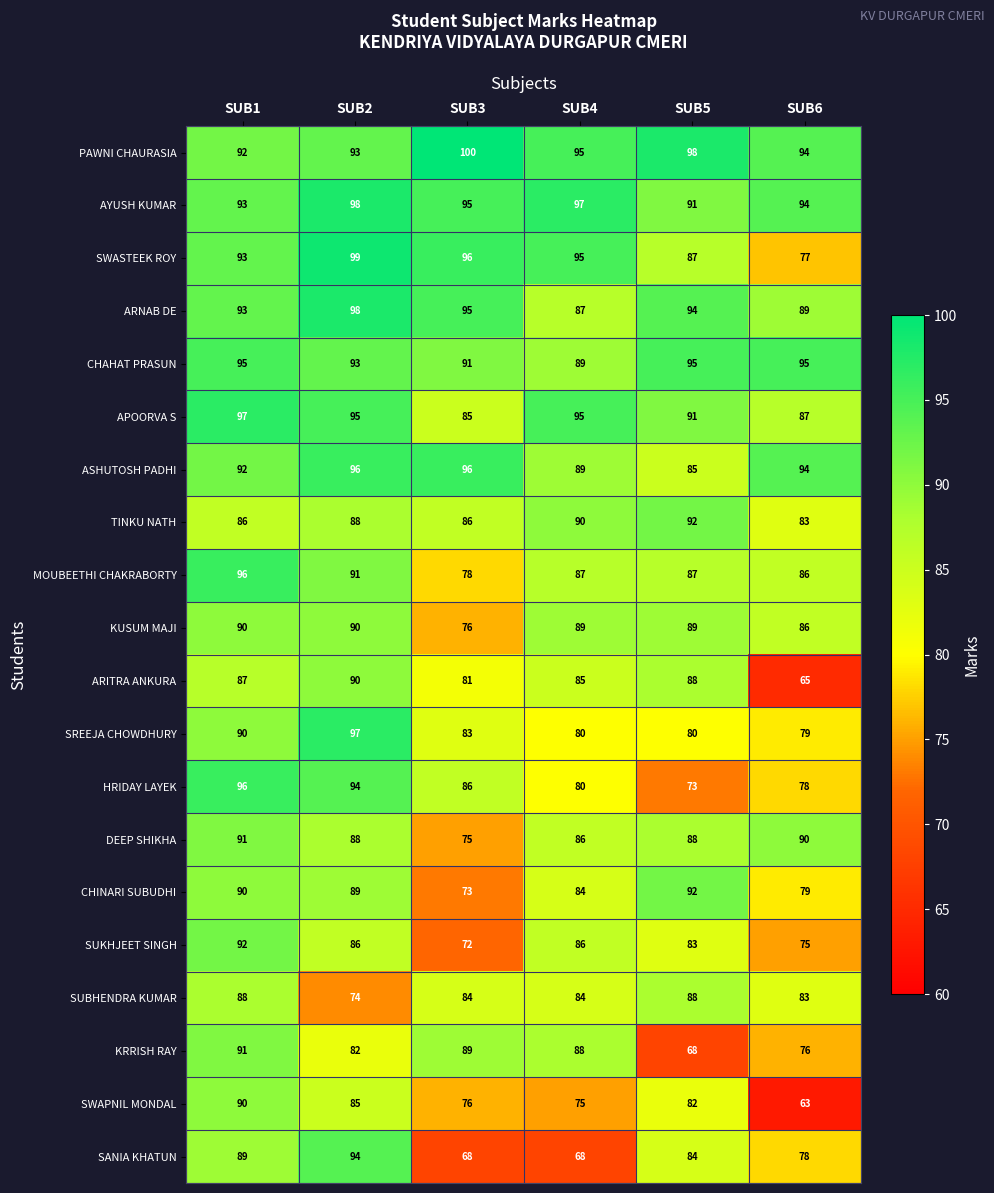

The value of APOORVA S at SUB6 is 43. True or false?

False